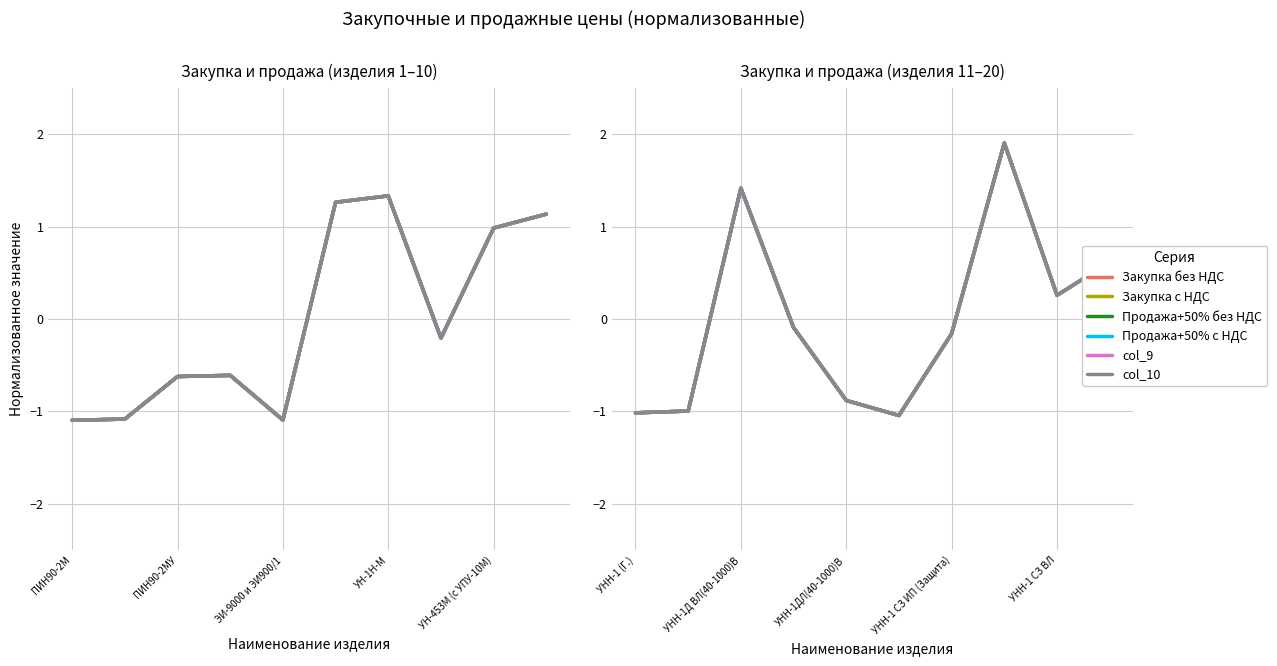

How many interior local peaks does the Закупка без НДС series have?

2